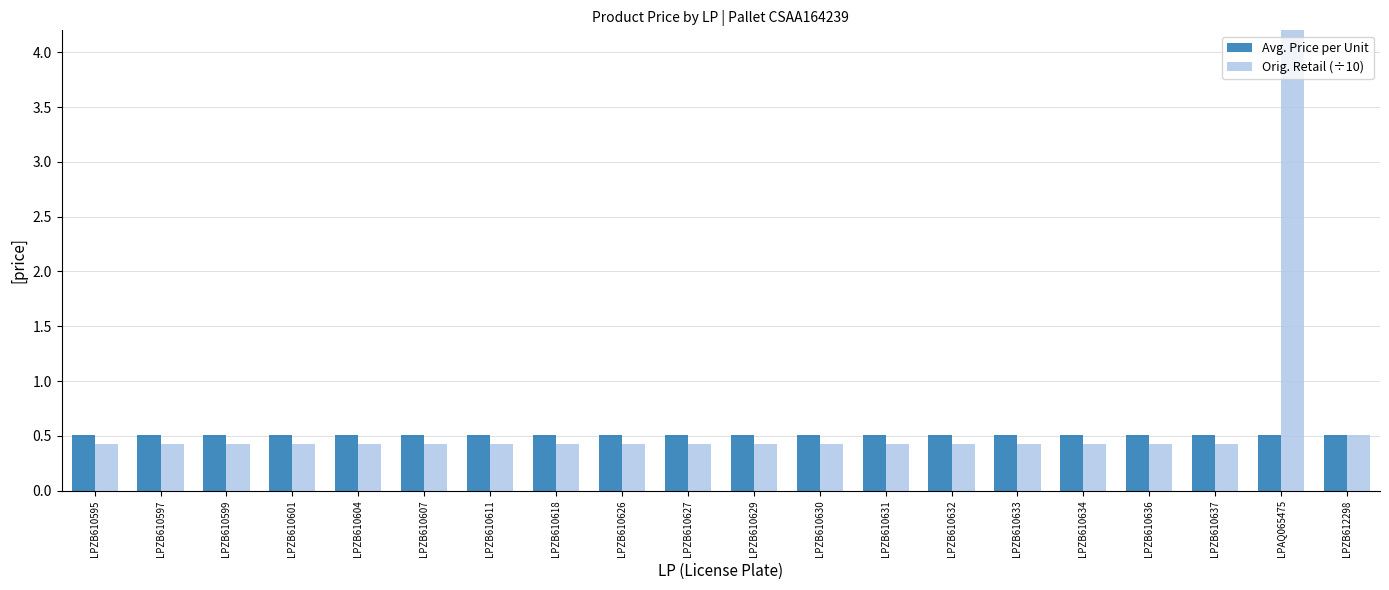

Is the value of Orig. Retail (÷10) at LPZB610611 greater than the value of Avg. Price per Unit at LPZB610633?

No